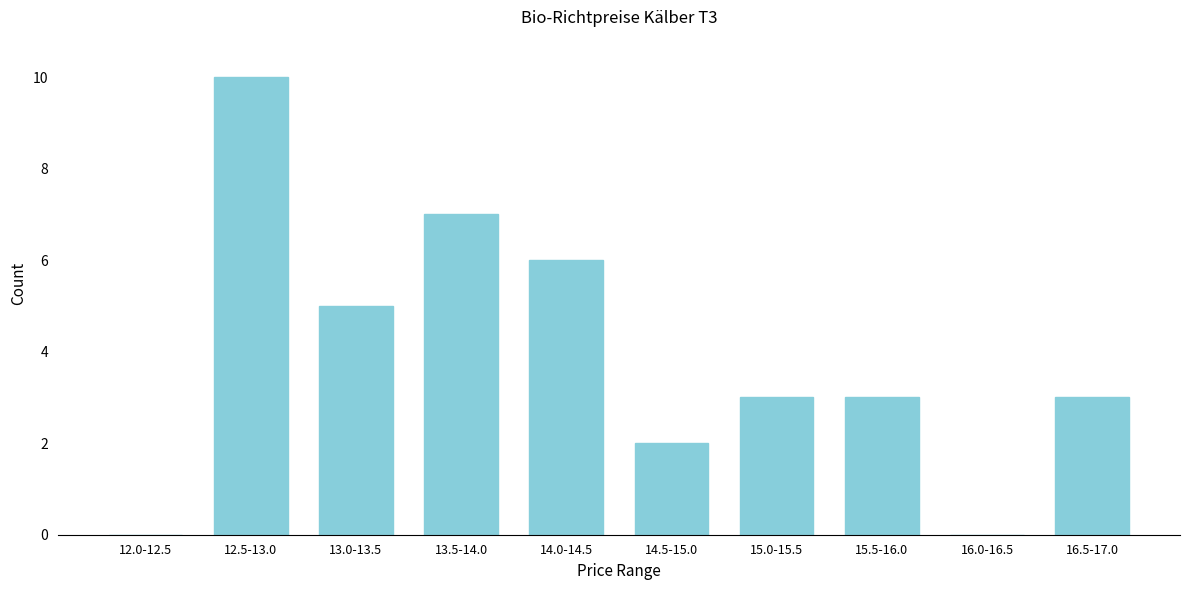

Reading left to right, list all the values displayed in this chart.

12.0-12.5=0	12.5-13.0=10	13.0-13.5=5	13.5-14.0=7	14.0-14.5=6	14.5-15.0=2	15.0-15.5=3	15.5-16.0=3	16.0-16.5=0	16.5-17.0=3